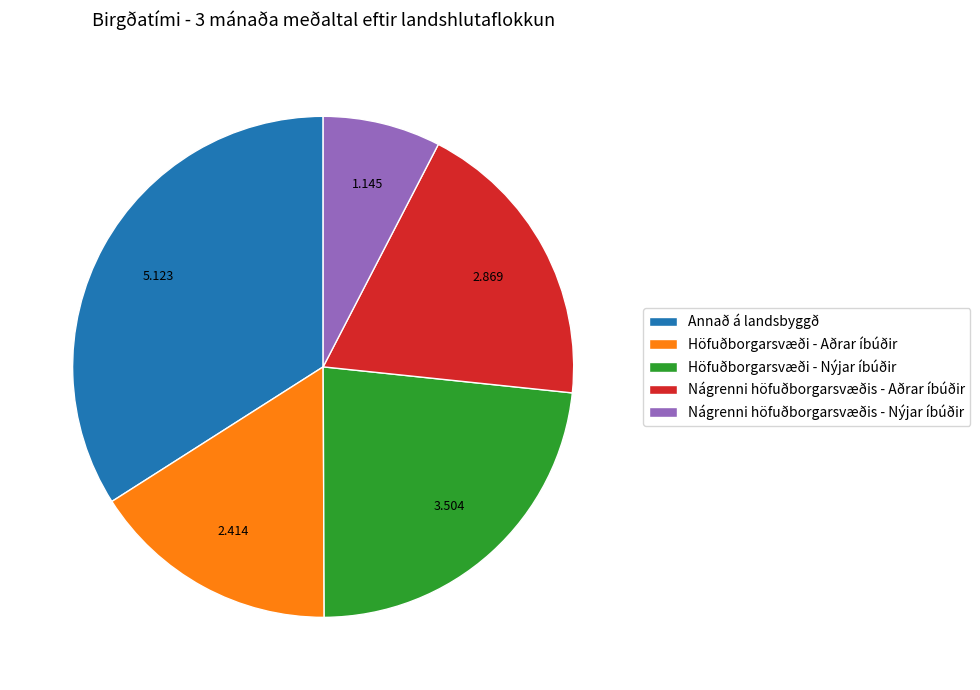

Is Nágrenni höfuðborgarsvæðis - Nýjar íbúðir the majority of the pie?

No